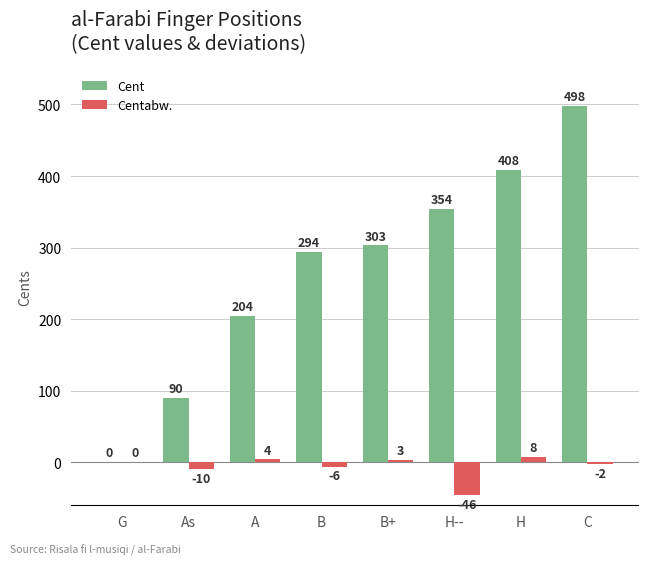

Where is Cent nearest to the value 249?

A